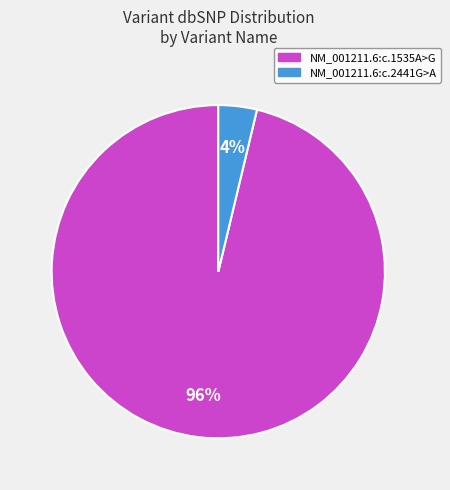

Is there a majority slice in this chart?

Yes